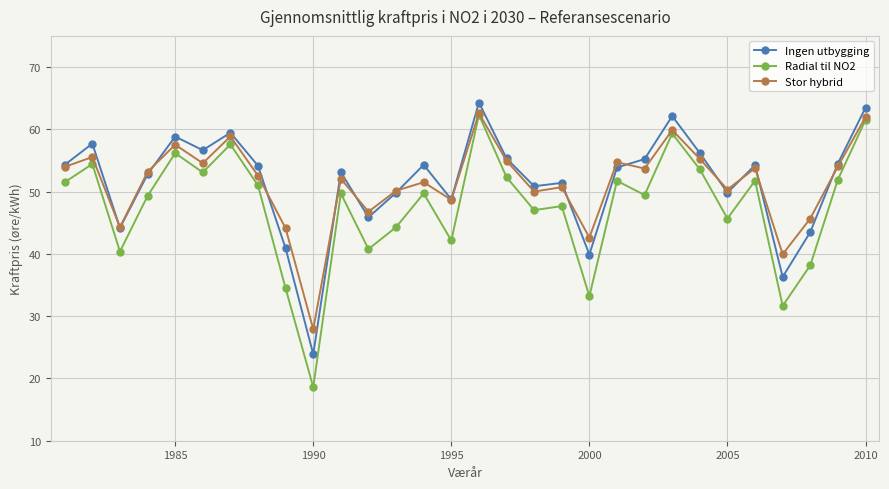

What is the minimum value for Ingen utbygging?

23.9